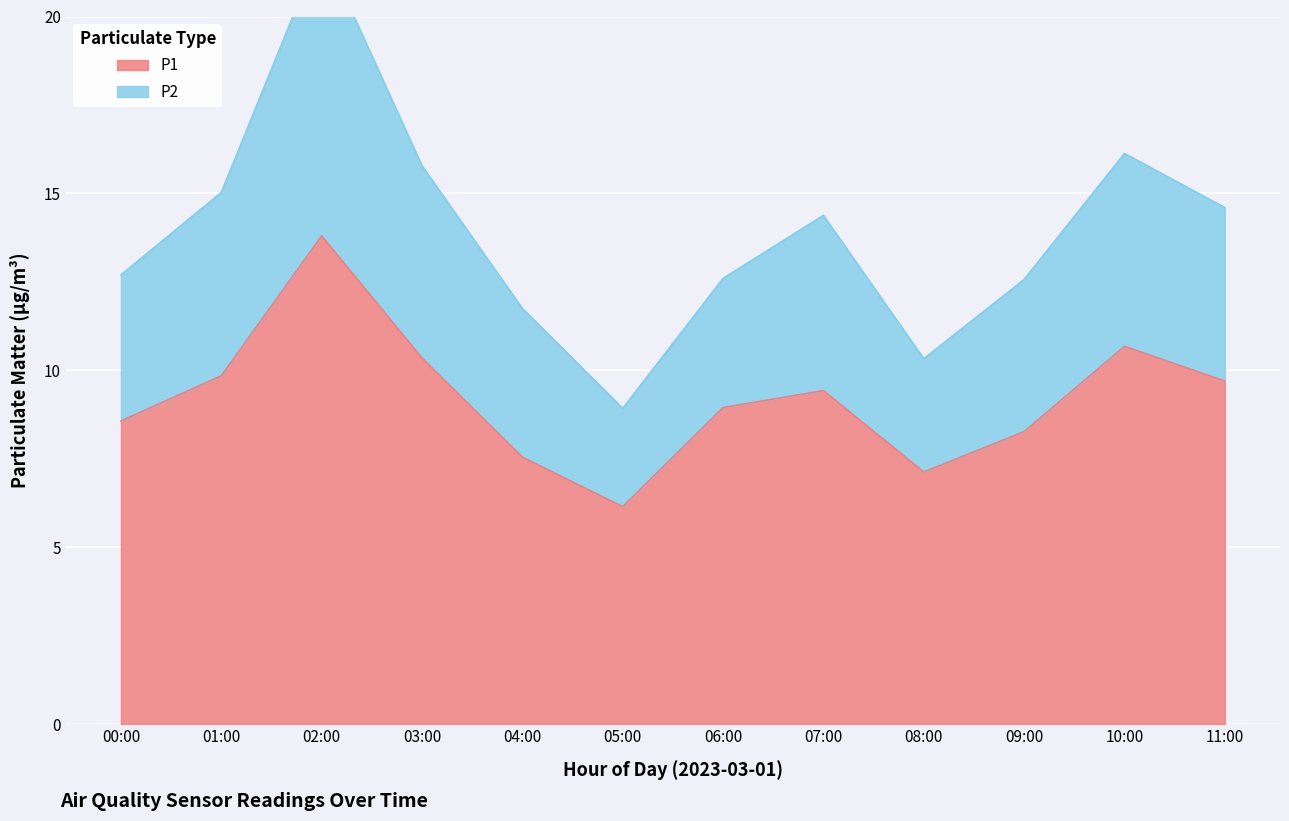

Where is the first local maximum for P1?

02:00